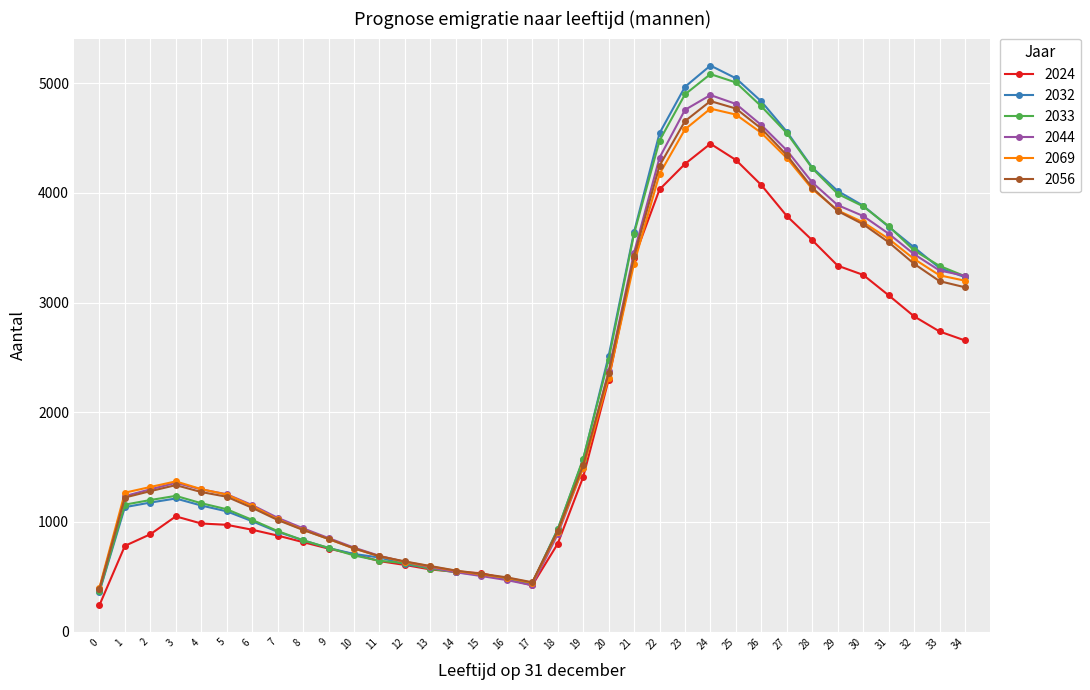

What is the minimum value shown in the chart?

240